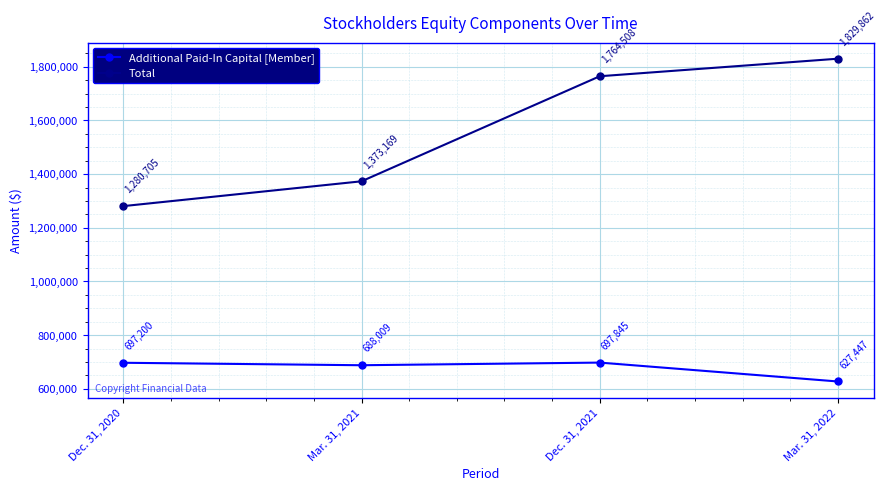

Reading right to left, what are all the values shown in this chart?

Additional Paid-In Capital [Member]: 627447	697845	688009	697200
Total: 1829862	1764508	1373169	1280705